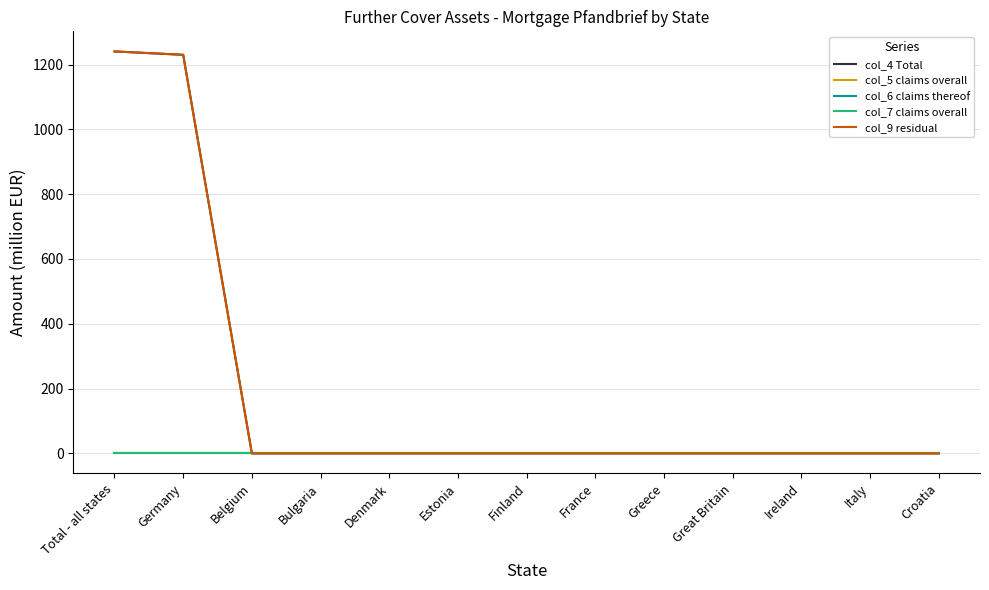

True or false: col_4 Total and col_5 claims overall intersect in this chart.

False